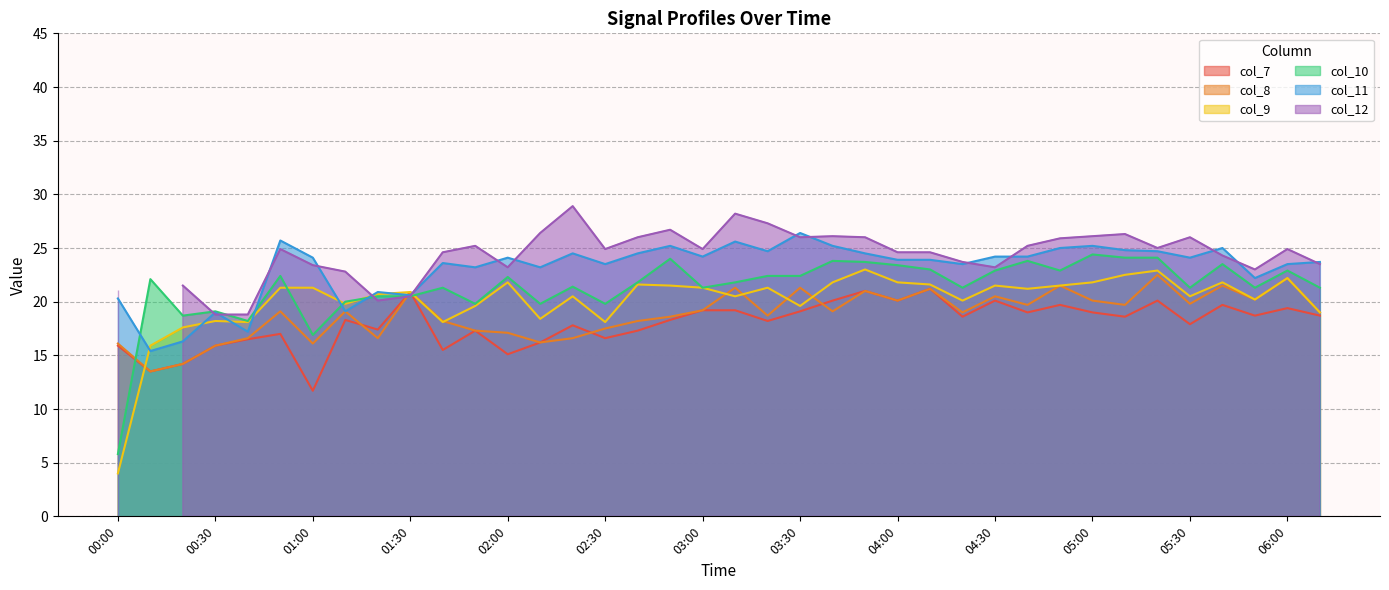

The col_11 series shows 13.7 at 05:00. True or false?

False